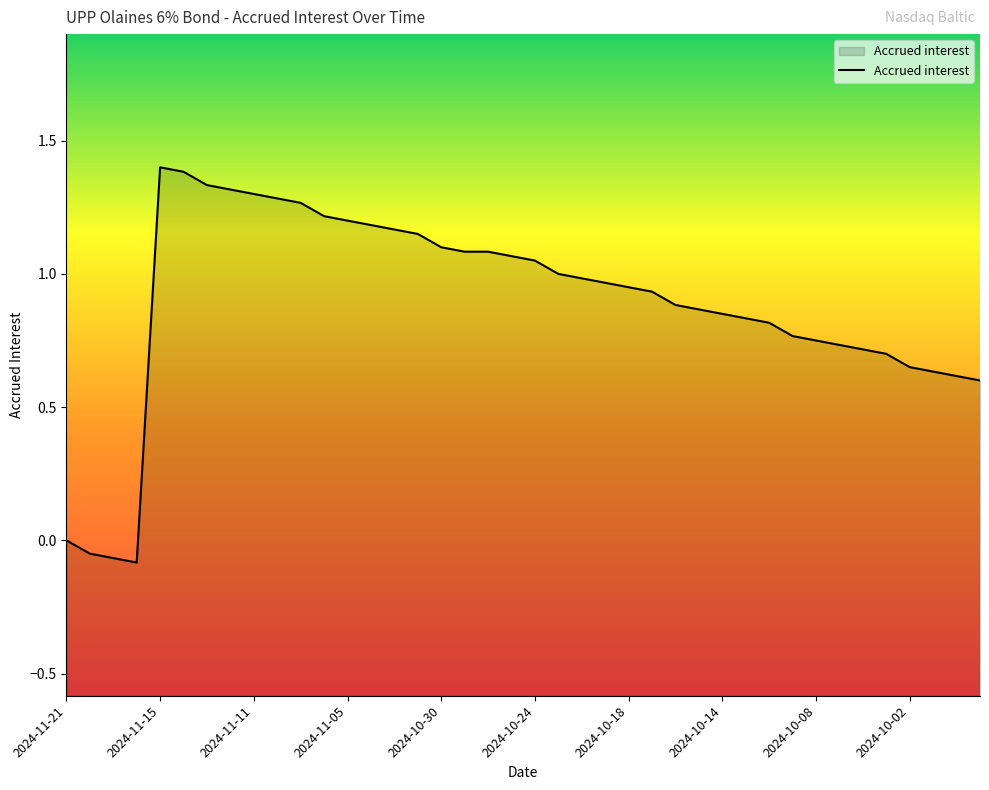

Reading left to right, what are all the values shown in this chart?

0.0	-0.1	-0.1	-0.1	1.4	1.4	1.3	1.3	1.3	1.3	1.3	1.2	1.2	1.2	1.2	1.1	1.1	1.1	1.1	1.1	1.1	1.0	1.0	1.0	0.9	0.9	0.9	0.9	0.8	0.8	0.8	0.8	0.8	0.7	0.7	0.7	0.7	0.6	0.6	0.6